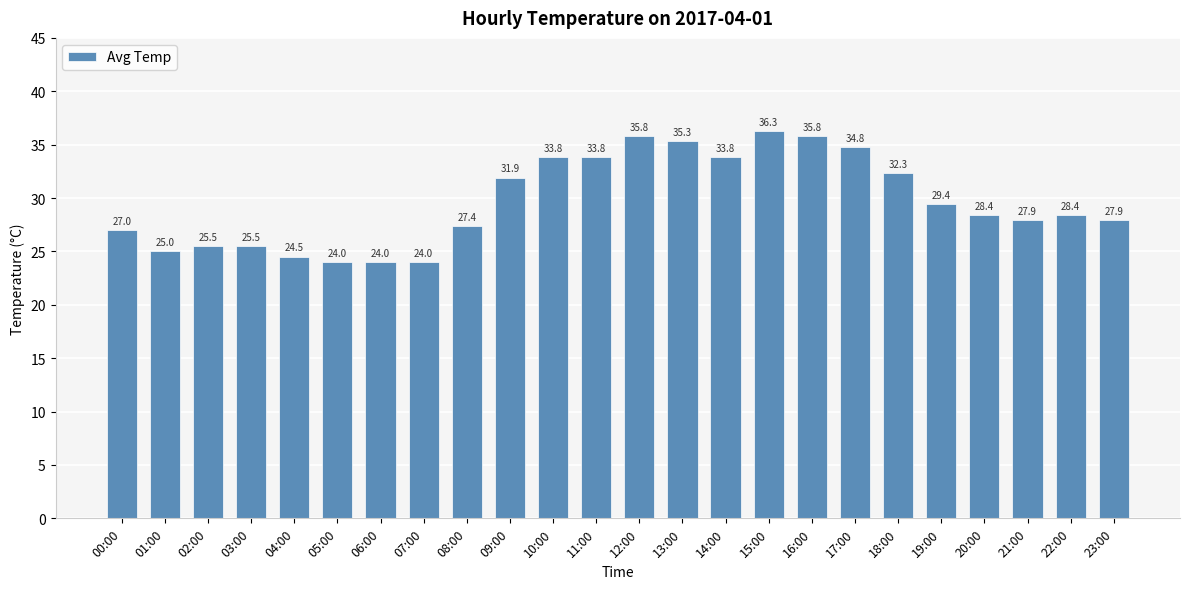

What is the sum of the values at 00:00 and 23:00?

54.9